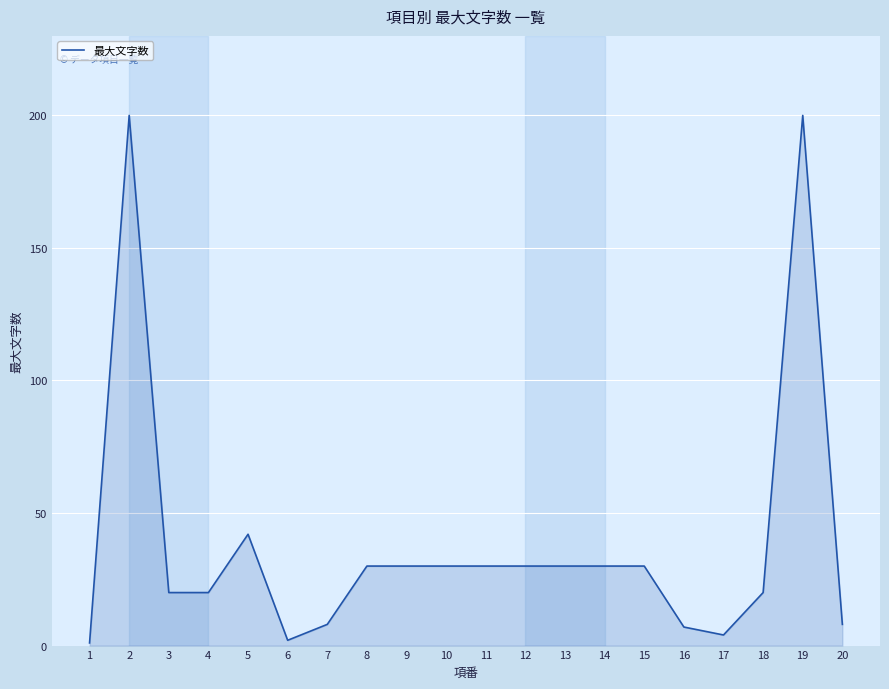

Reading left to right, what are all the values shown in this chart?

1=1	2=200	3=20	4=20	5=42	6=2	7=8	8=30	9=30	10=30	11=30	12=30	13=30	14=30	15=30	16=7	17=4	18=20	19=200	20=8